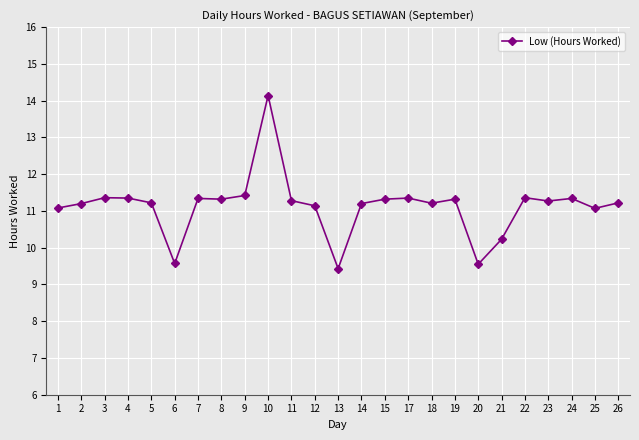

How many lines are shown in the chart?

1